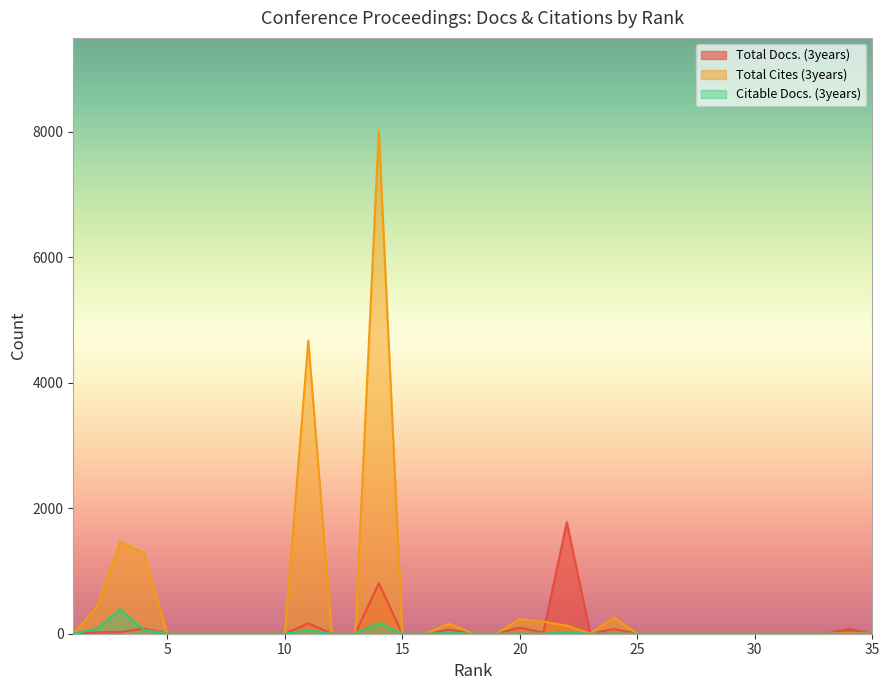

Which series has the largest total across all categories?

Total Cites (3years)